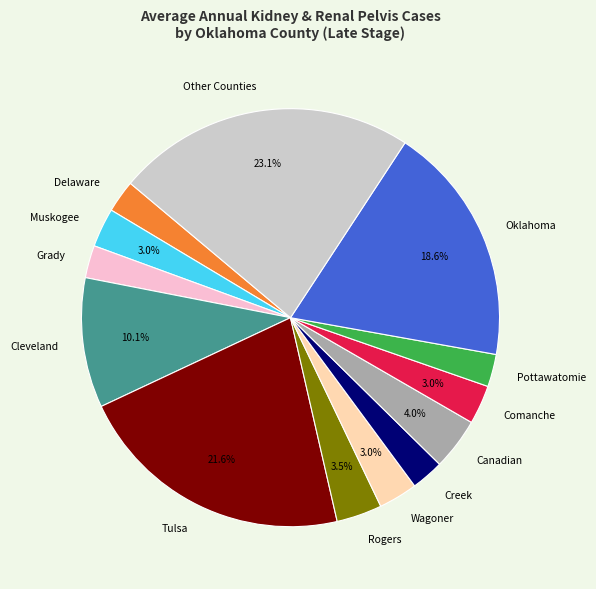

Is Muskogee the majority of the pie?

No